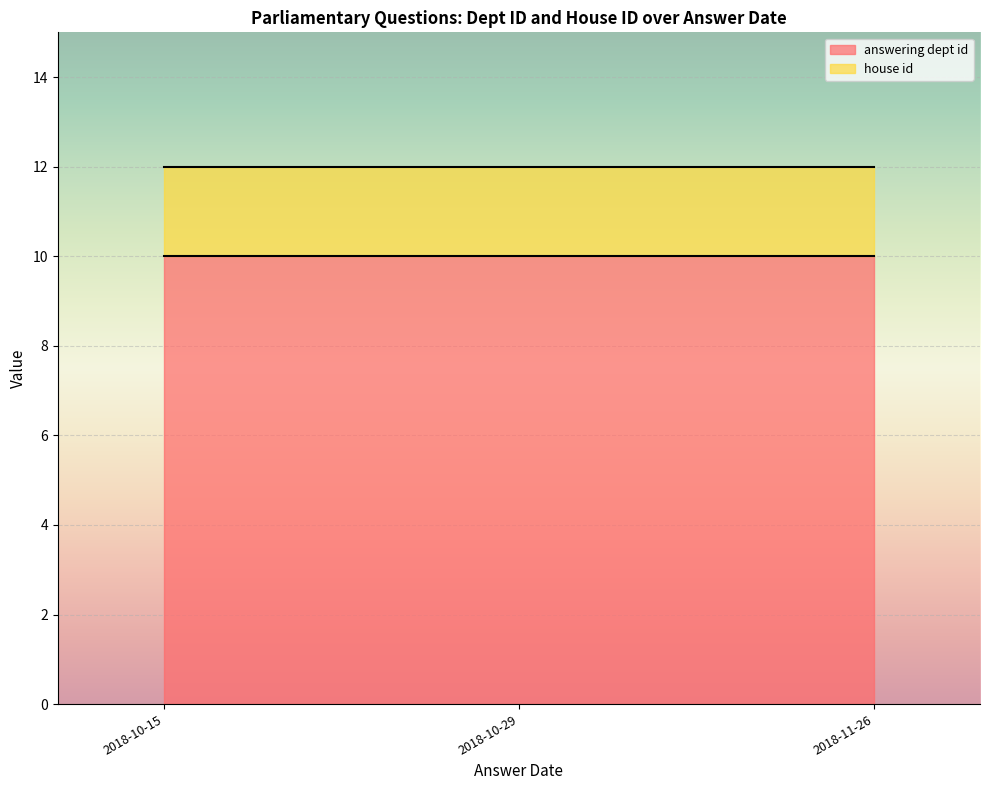

Which label corresponds to the smallest value in the chart?

2018-11-26